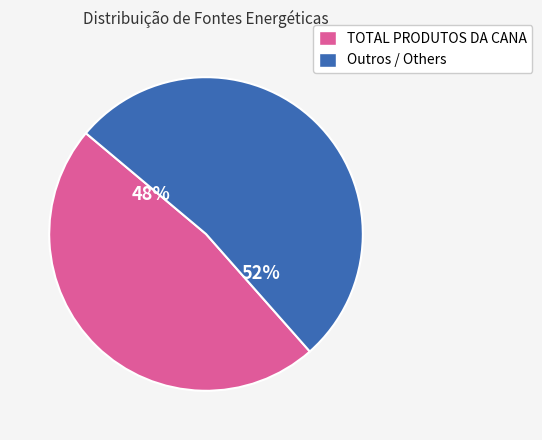

Does any single category account for the majority?

Yes